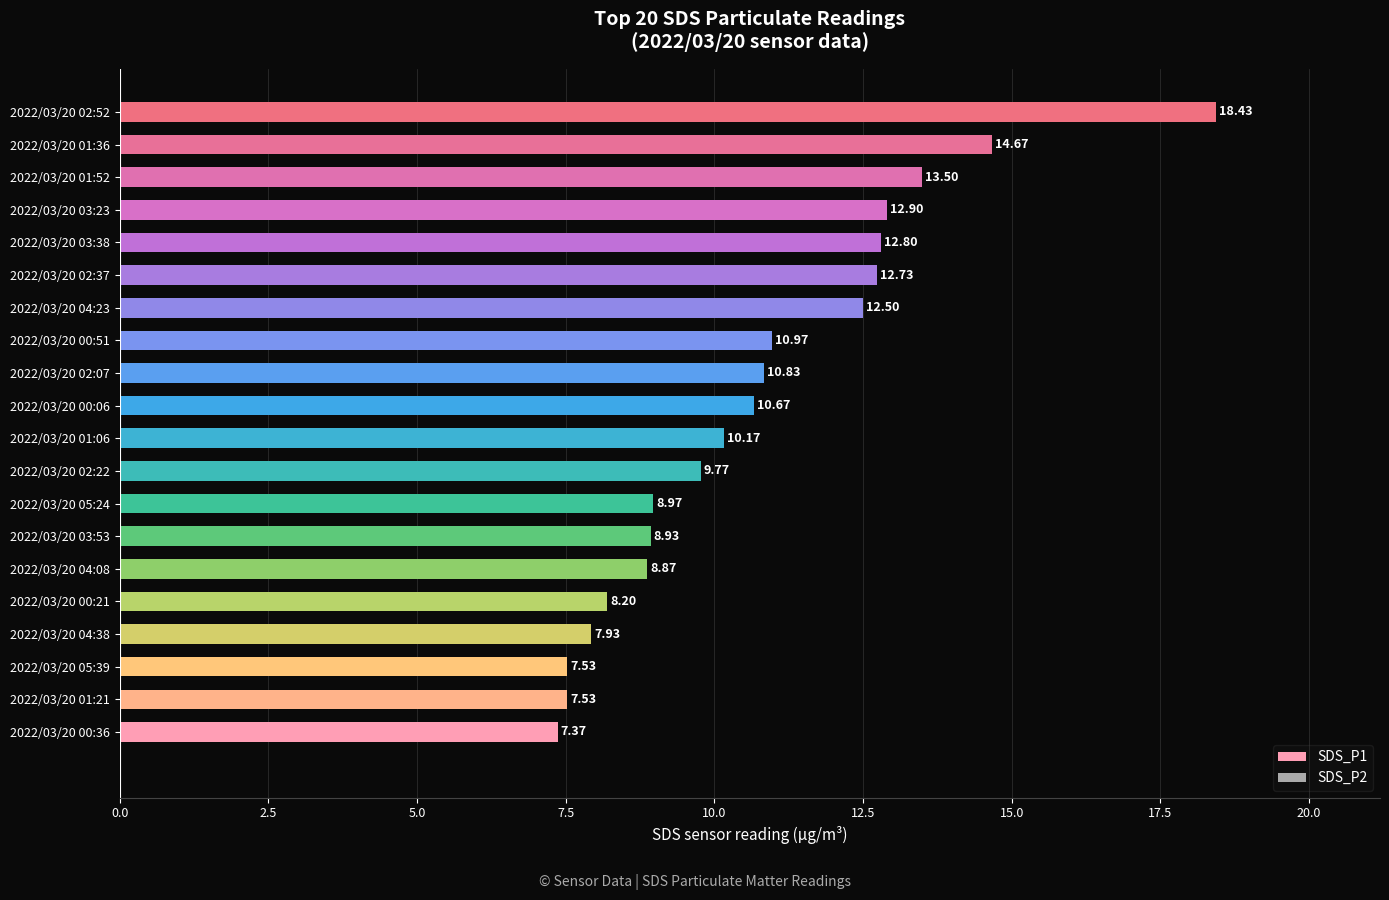

What is the change in value from 2022/03/20 01:21 to 2022/03/20 00:51?

+3.4